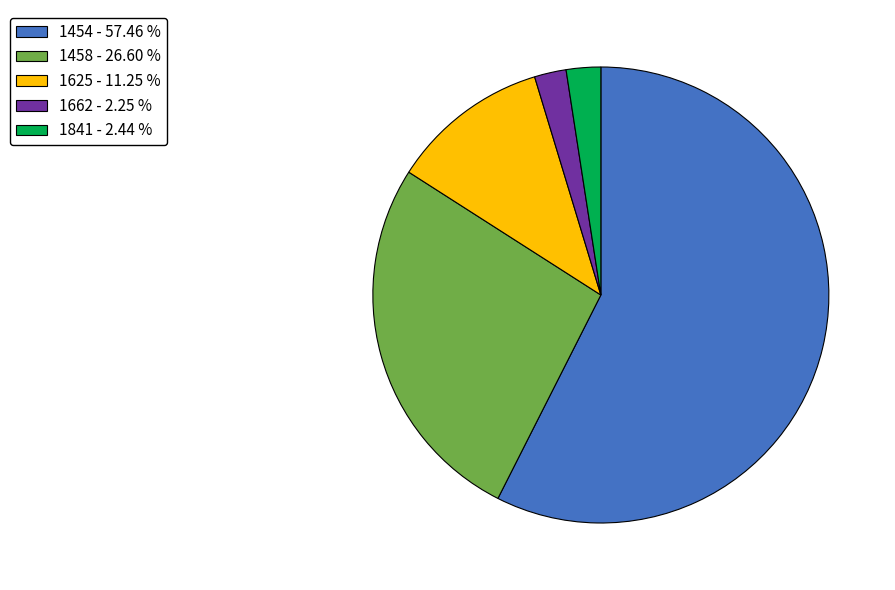

Is the sum of 1454 - 57.46 % and 1662 - 2.25 % greater than half?

Yes